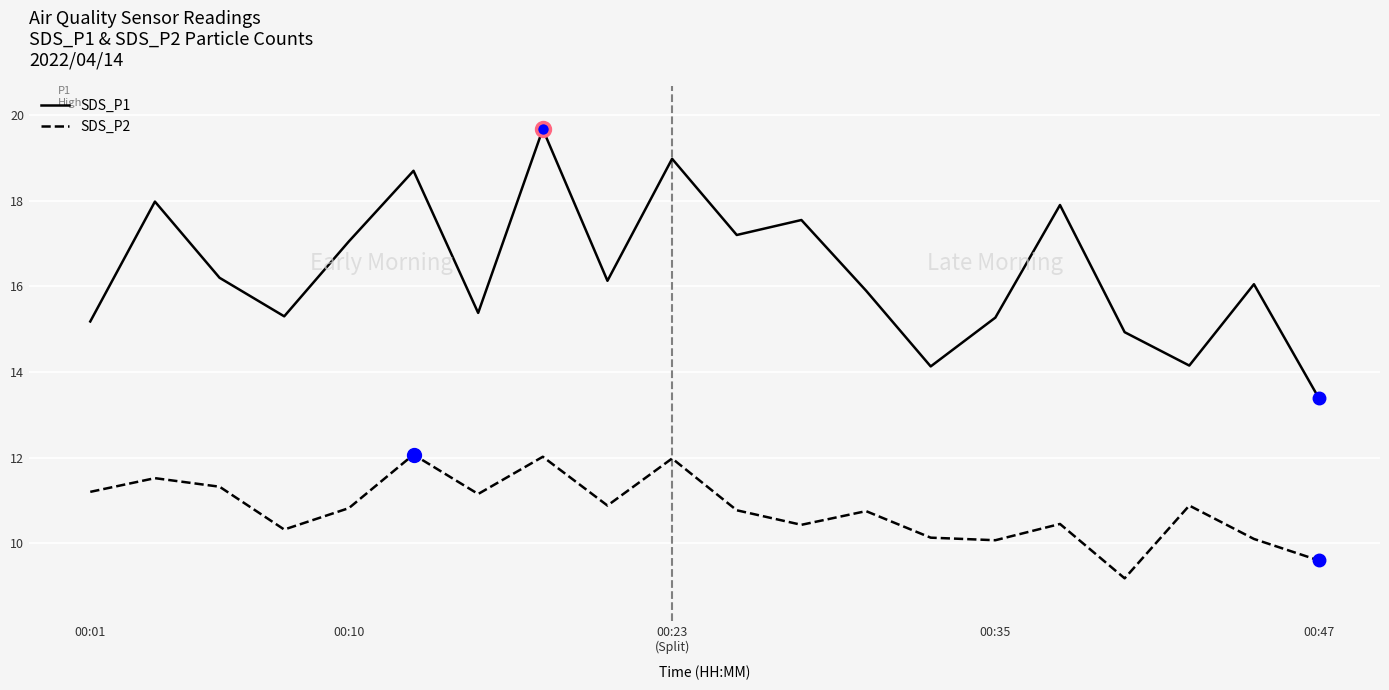

What is the maximum value shown in the chart?

19.7